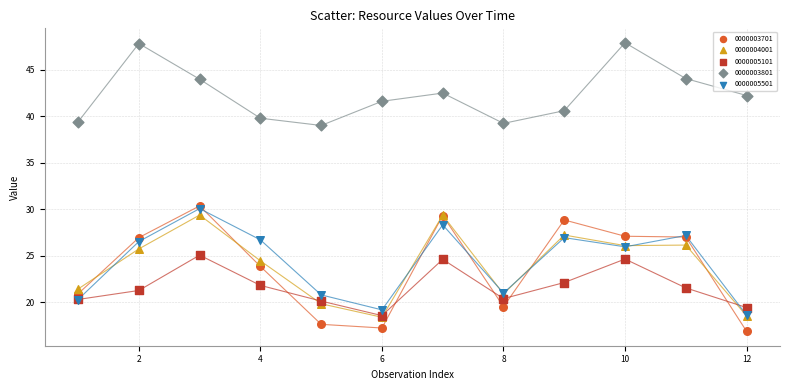

What are all the series names shown in the legend?

0000003701, 0000004001, 0000005101, 0000003801, 0000005501